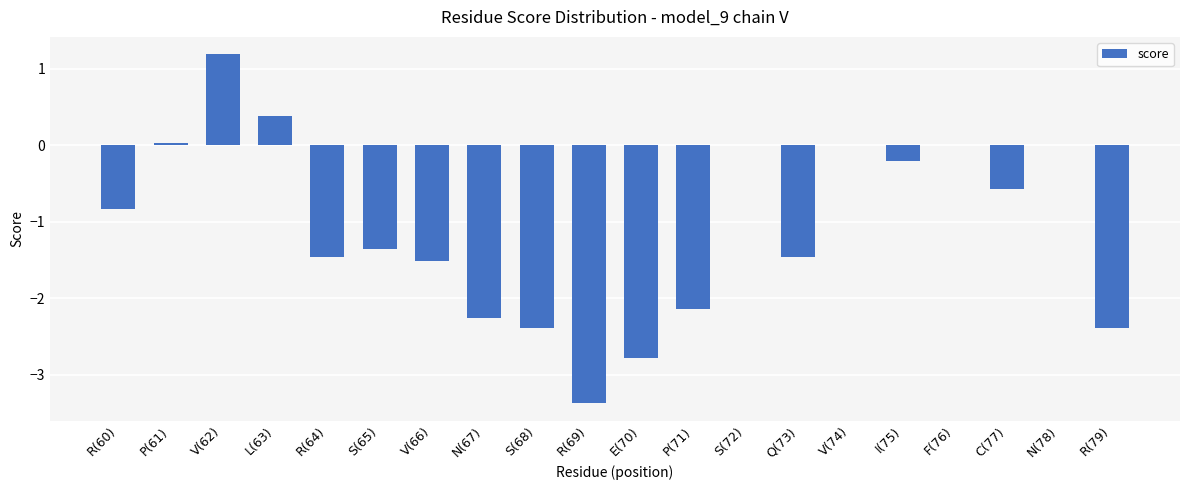

What is the maximum value shown in the chart?

1.2